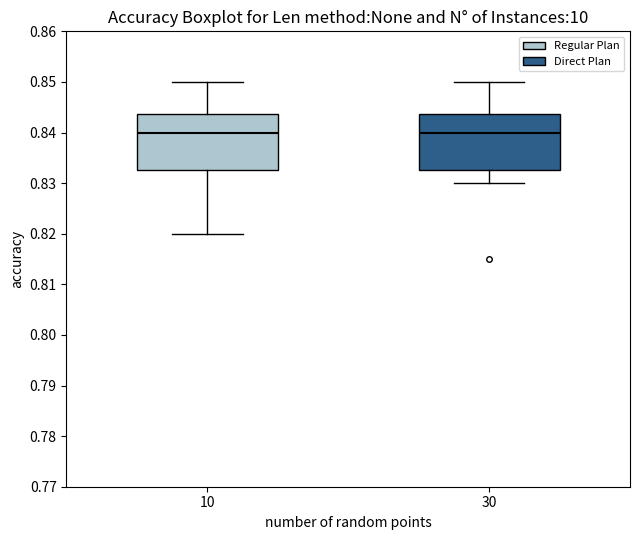

Reading left to right, read every box against the y-axis: the position of its median line, the range the box covers, and the ends of its whiskers. The values are not printed on the chart, so give them approximately, as read against the axis.

10: median 0.840, box 0.833 to 0.844, whiskers 0.820 to 0.850
30: median 0.840, box 0.833 to 0.844, whiskers 0.830 to 0.850